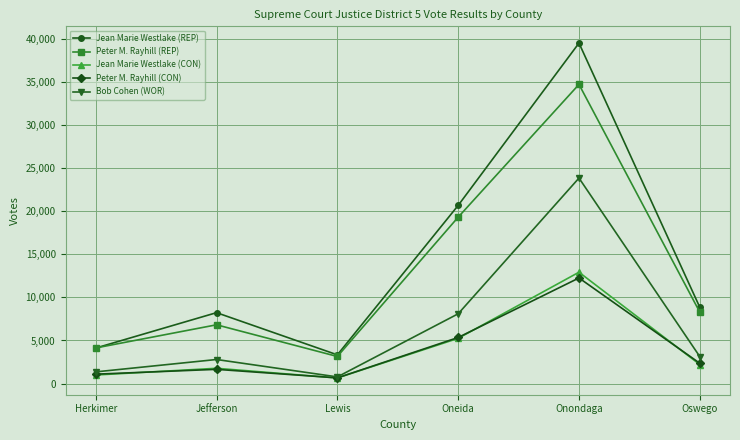

What are all the series names shown in the legend?

Jean Marie Westlake (REP), Peter M. Rayhill (REP), Jean Marie Westlake (CON), Peter M. Rayhill (CON), Bob Cohen (WOR)